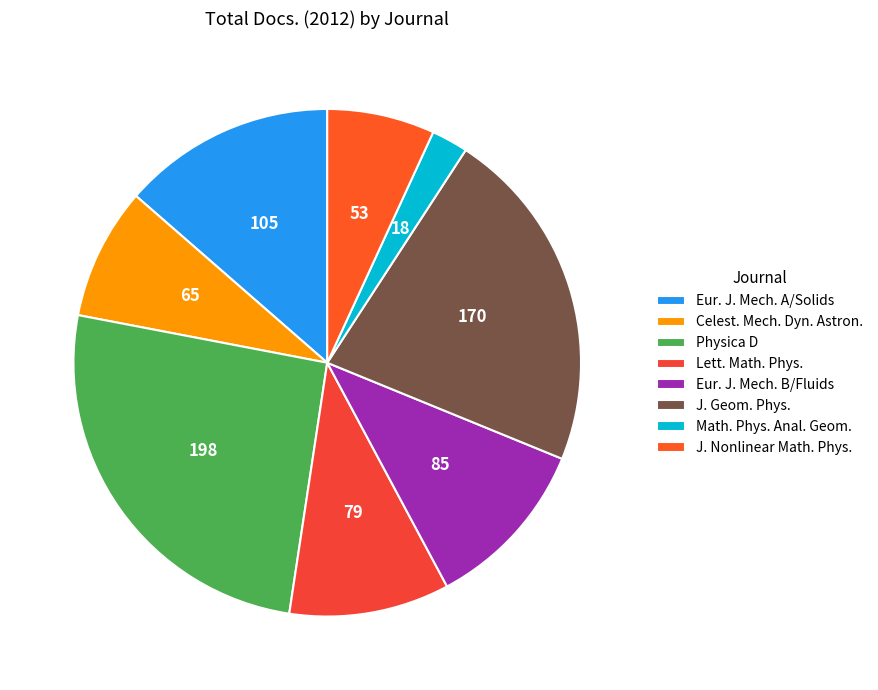

How many slices are in this pie chart?

8